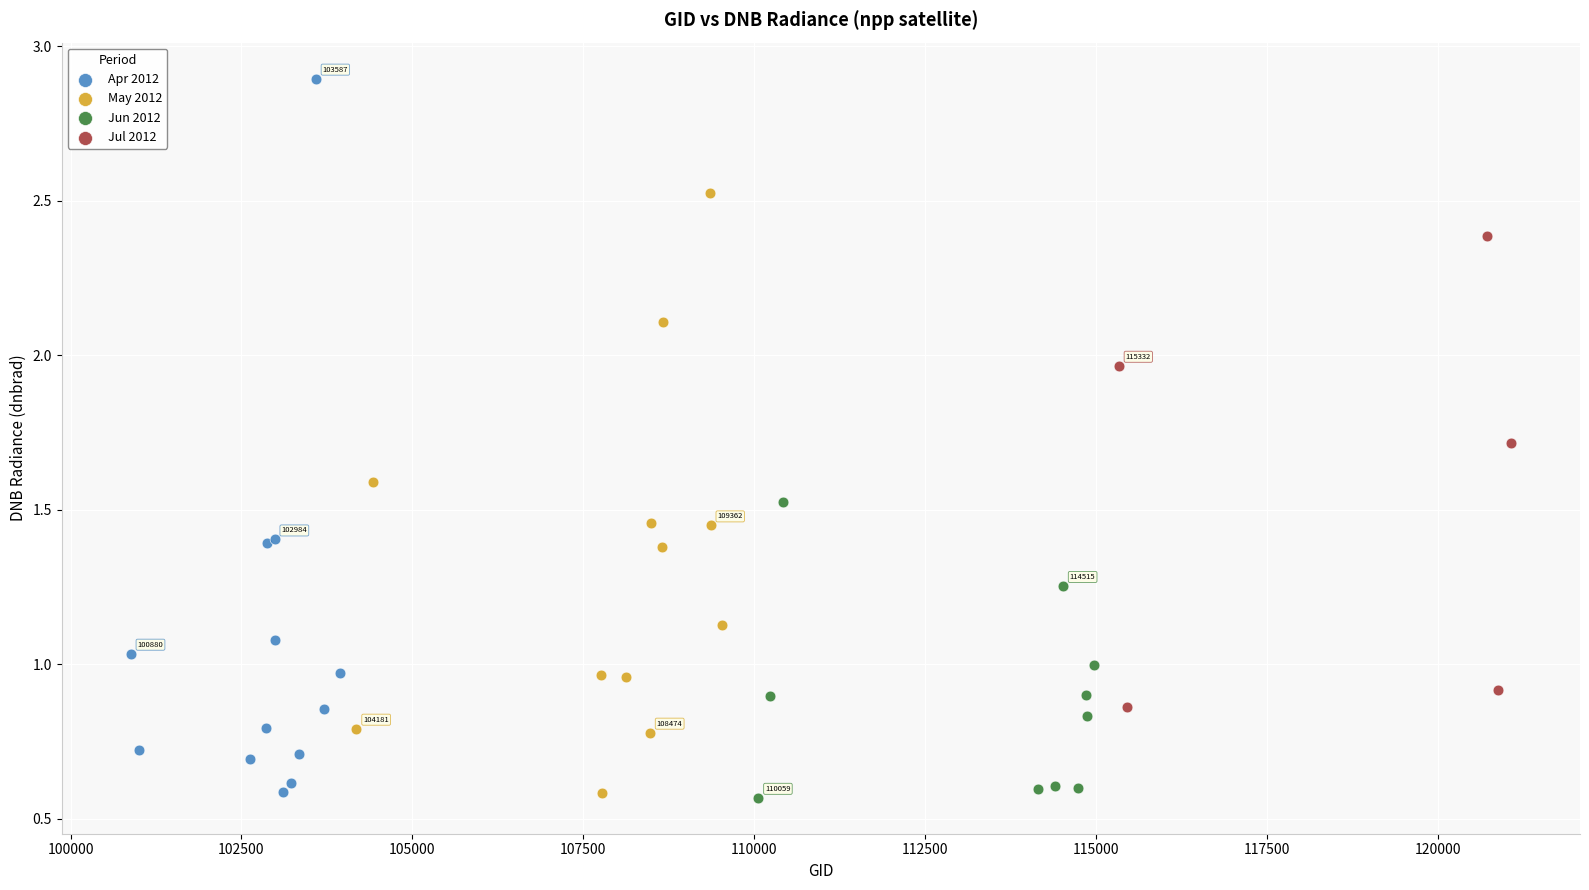

Which series has the largest Y range (max minus min)?

Apr 2012